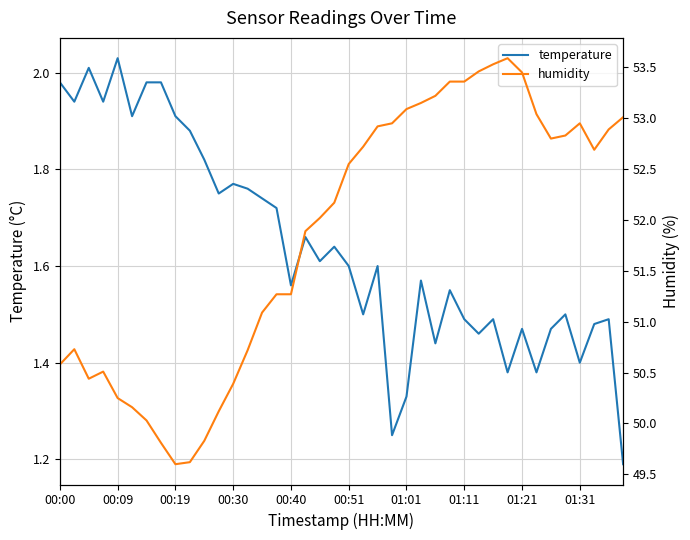

At how many categories does at least one series exceed 46?

40